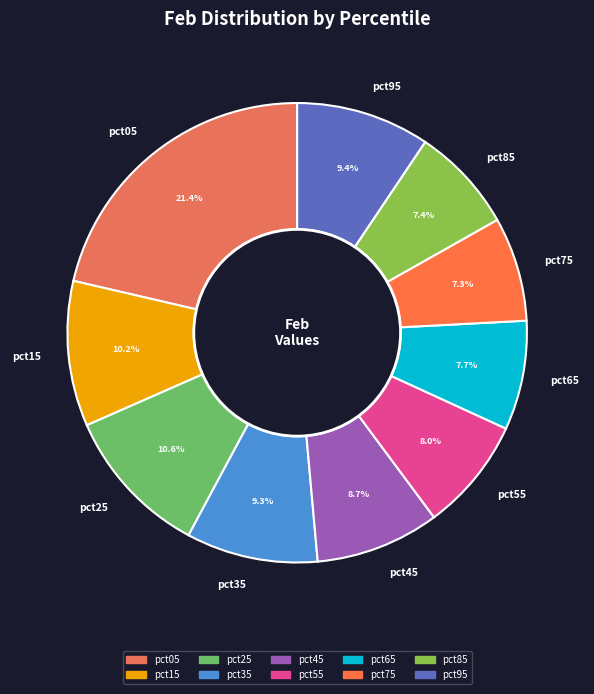

To the nearest percent, what percentage of the pie is pct05?

21%